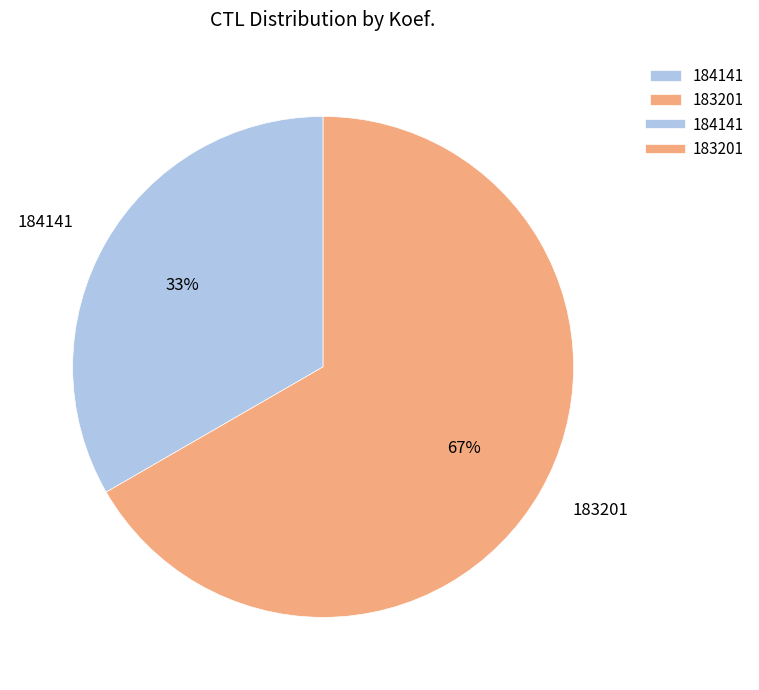

To the nearest percent, what is the average slice percentage?

50%